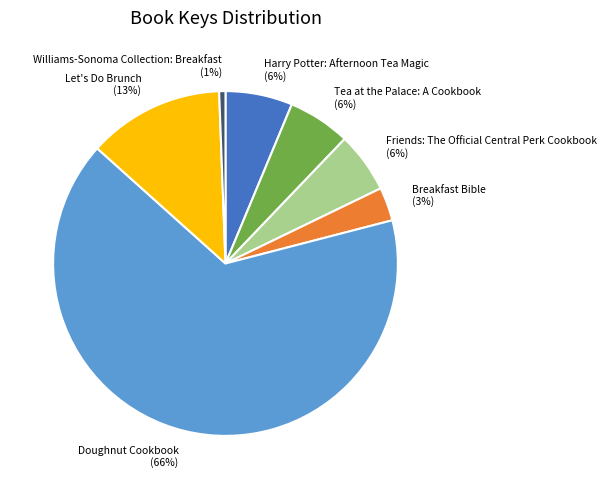

To the nearest percent, what is the average slice percentage?

14%